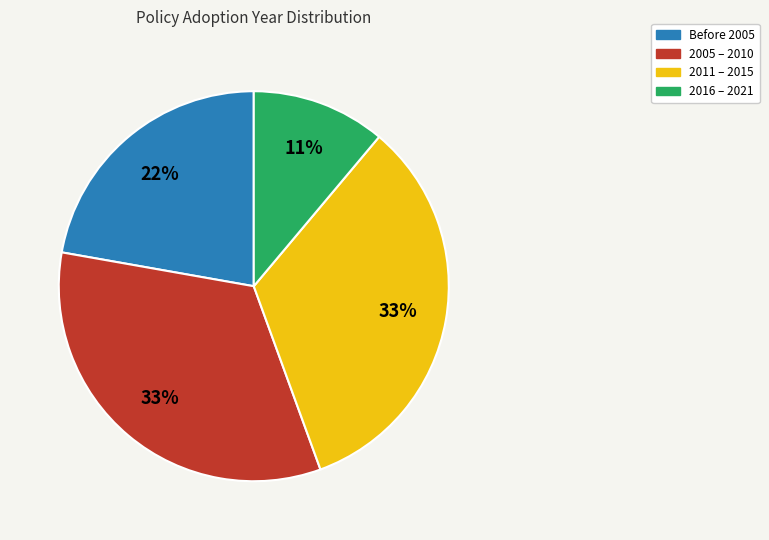

To the nearest percent, what is the average slice percentage?

25%